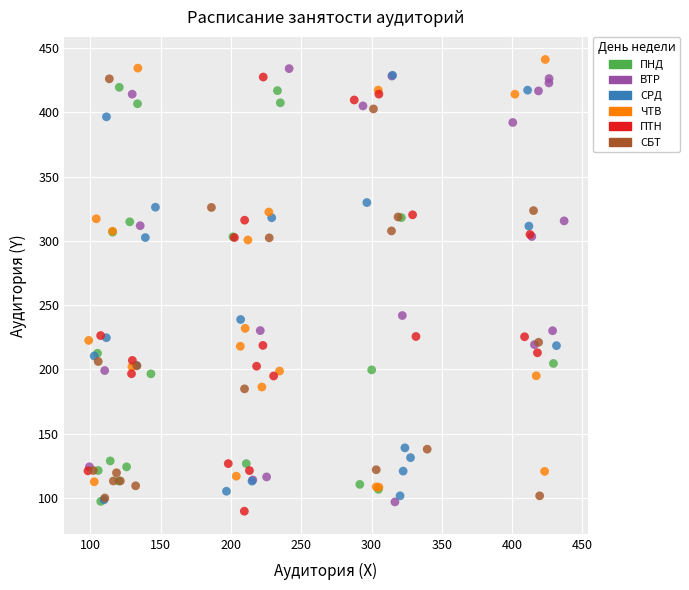

Which series reaches the maximum Y coordinate?

ЧТВ